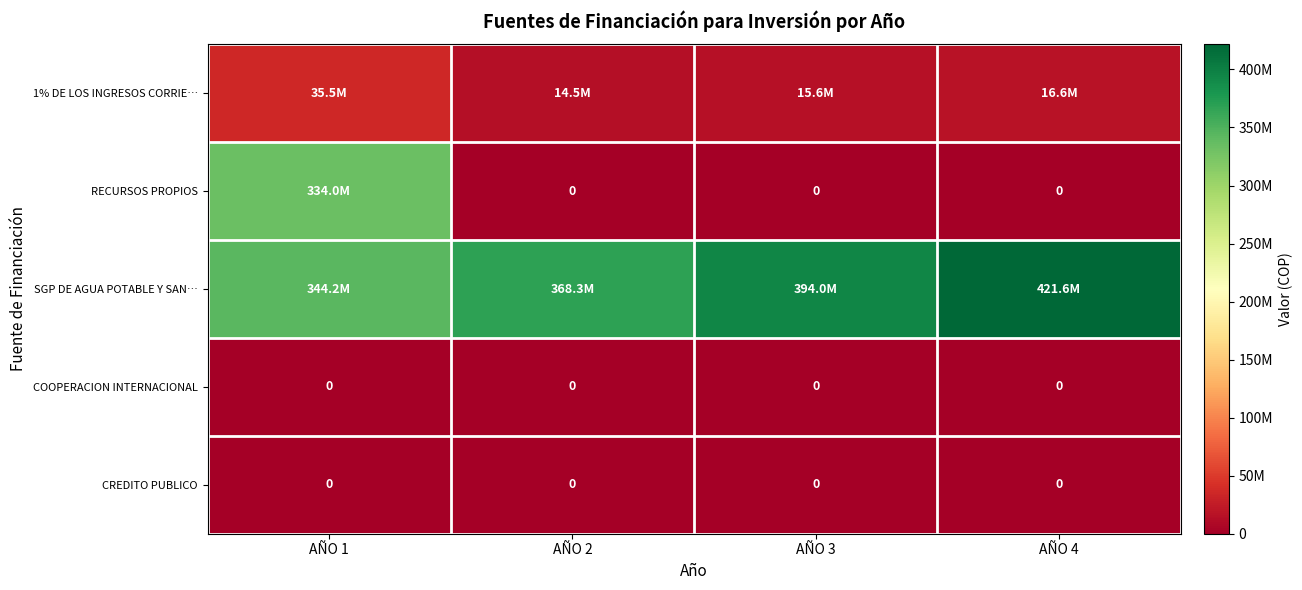

The CREDITO PUBLICO series shows 0 at AÑO 4. True or false?

True